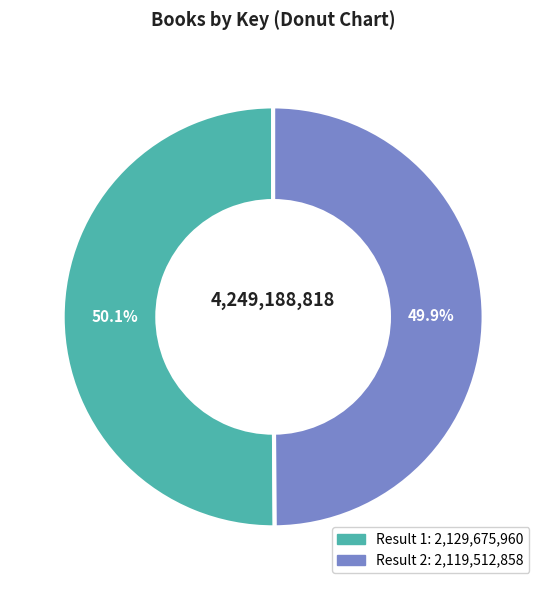

Does any single category account for the majority?

Yes